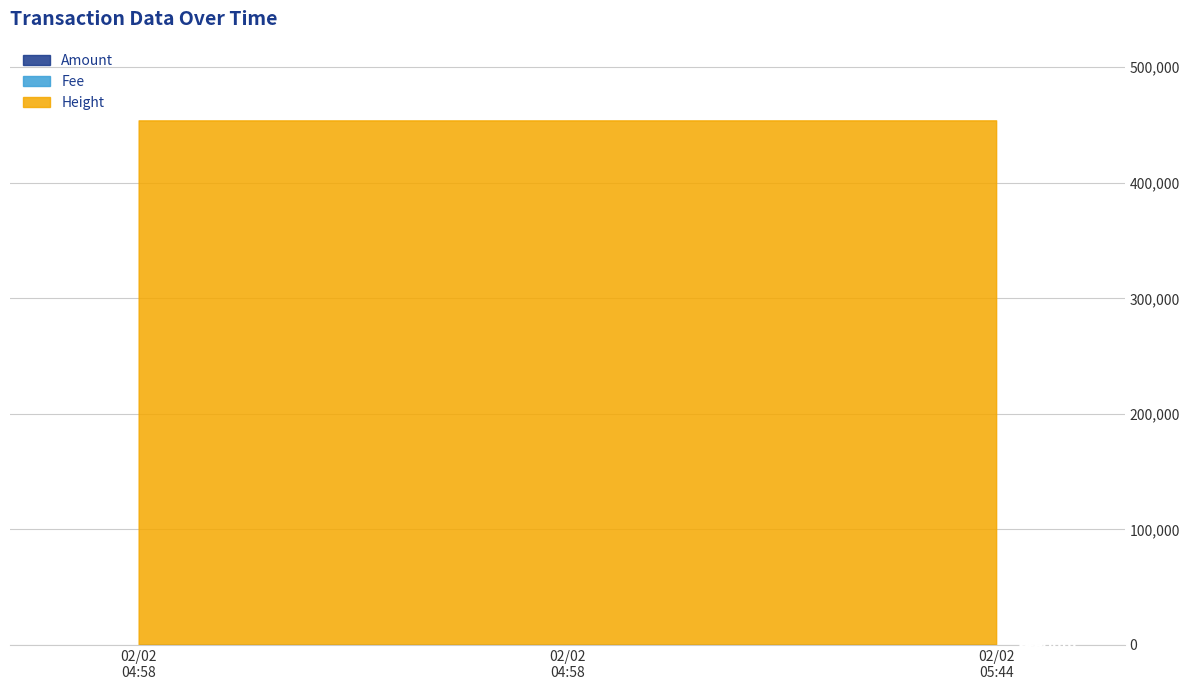

What is the sum of all Amount values?

3